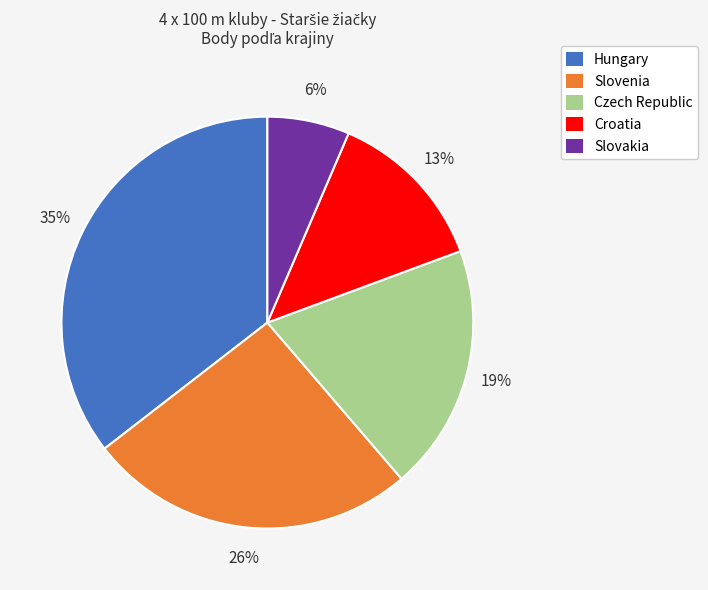

To the nearest percent, what is the difference between the Hungary and Slovakia slice percentages?

29%